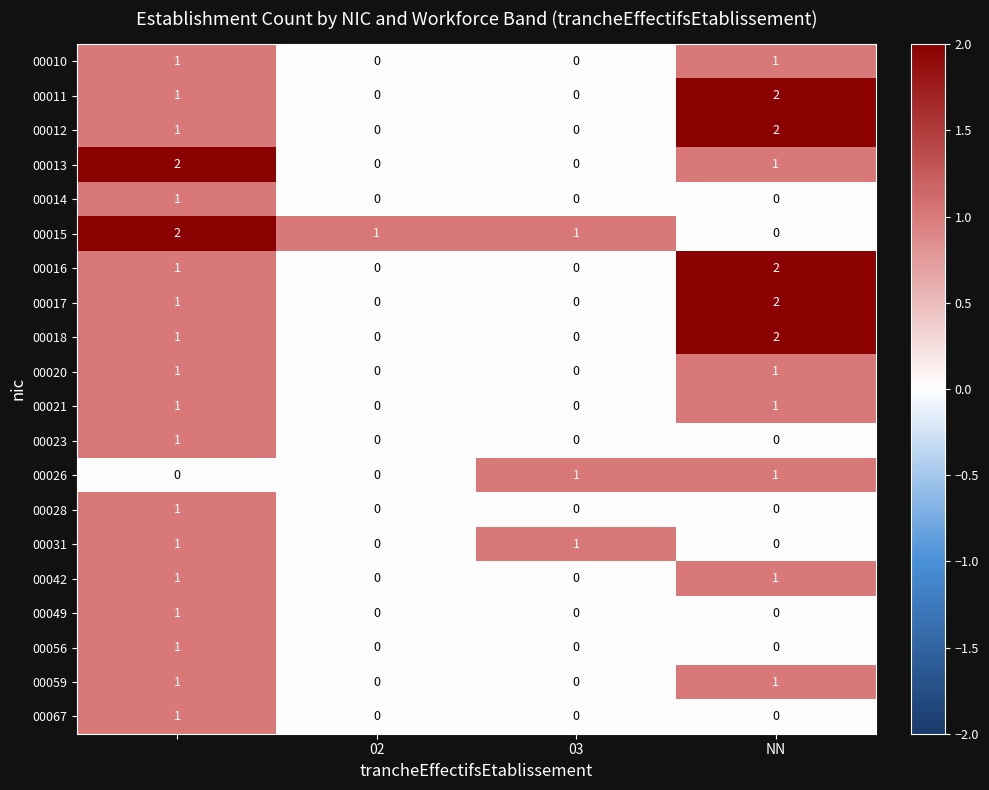

At how many categories does at least one series exceed 0?

4